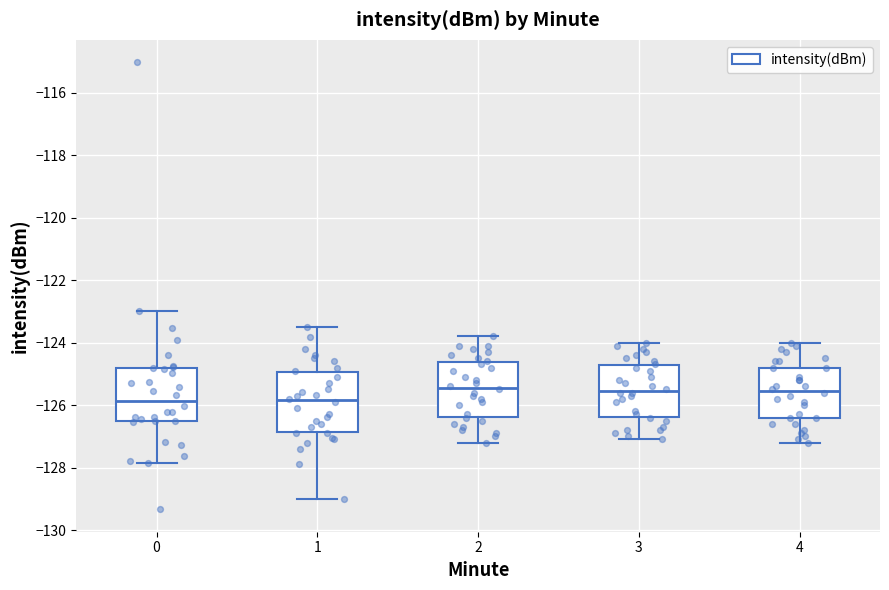

Reading left to right, transcribe this box plot: for each box, give where its median line is, the range the box spans, and where its two whiskers end, as read against the y-axis. The values are not printed on the chart, so give them approximately, as read against the axis.

0: median -125.8, box -126.6 to -124.8, whiskers -127.8 to -123.0
1: median -125.8, box -126.8 to -125.0, whiskers -129.0 to -123.6
2: median -125.4, box -126.4 to -124.6, whiskers -127.2 to -123.8
3: median -125.6, box -126.4 to -124.8, whiskers -127.0 to -124.0
4: median -125.6, box -126.4 to -124.8, whiskers -127.2 to -124.0